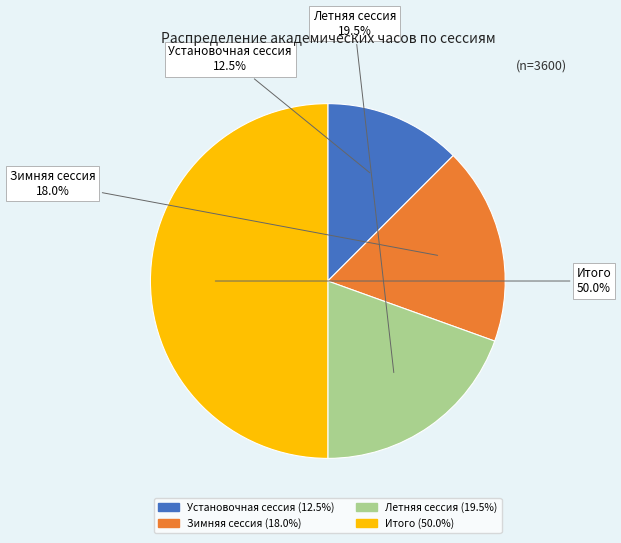

Combined, do Установочная сессия and Летняя сессия account for over 50%?

No